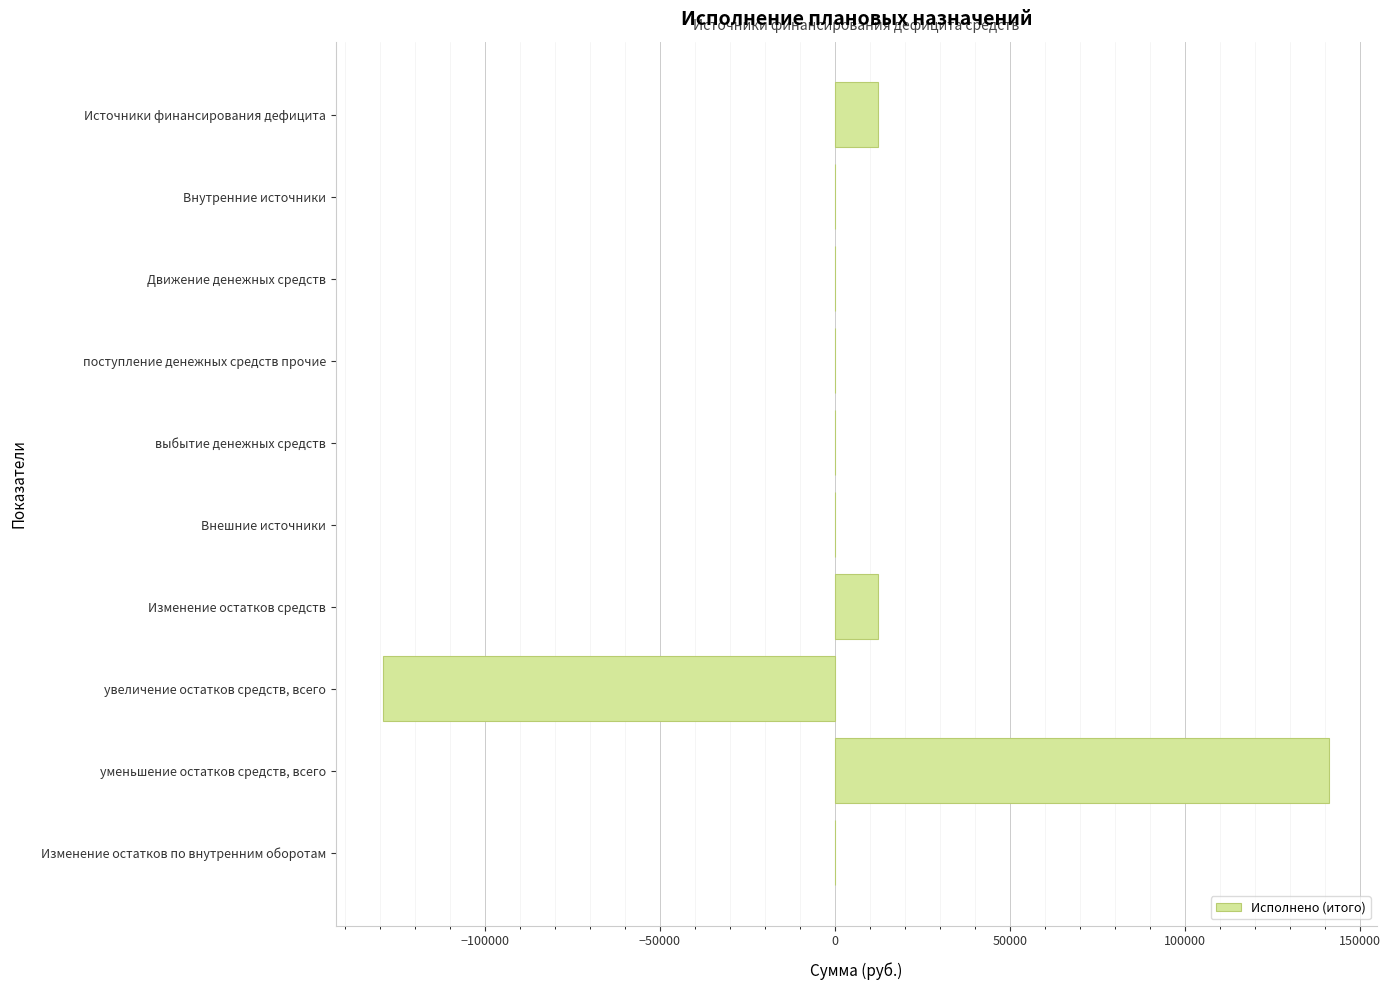

How many categories are shown in the chart?

10